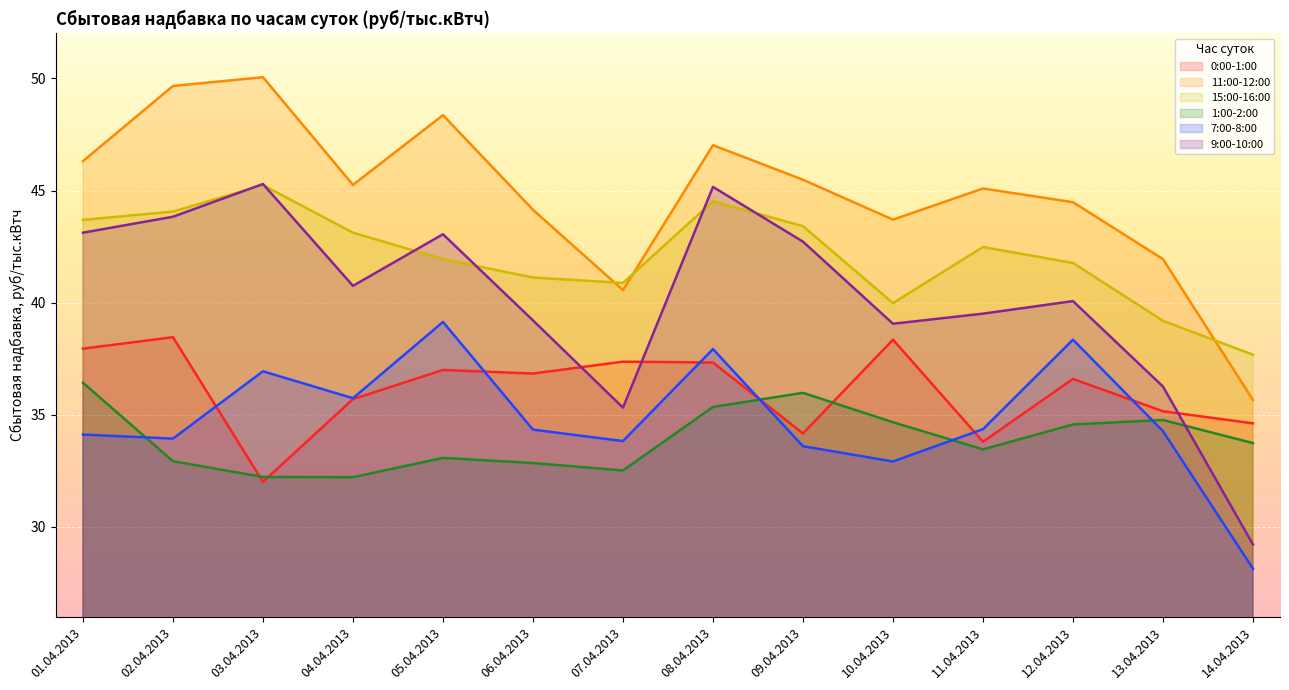

Where is 11:00-12:00 nearest to the value 42?

13.04.2013